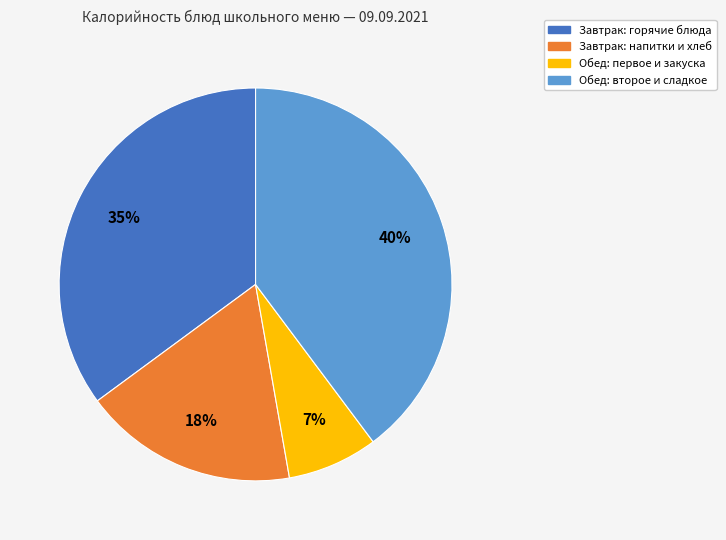

To the nearest percent, what is the average slice percentage?

25%